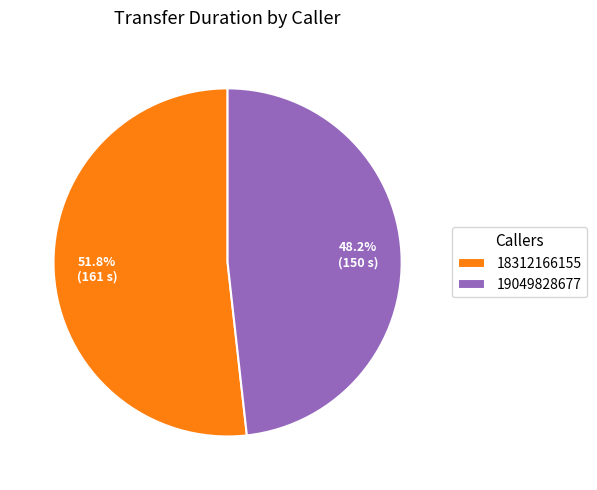

What is the ratio of the value at 19049828677 to the value at 18312166155?

0.9